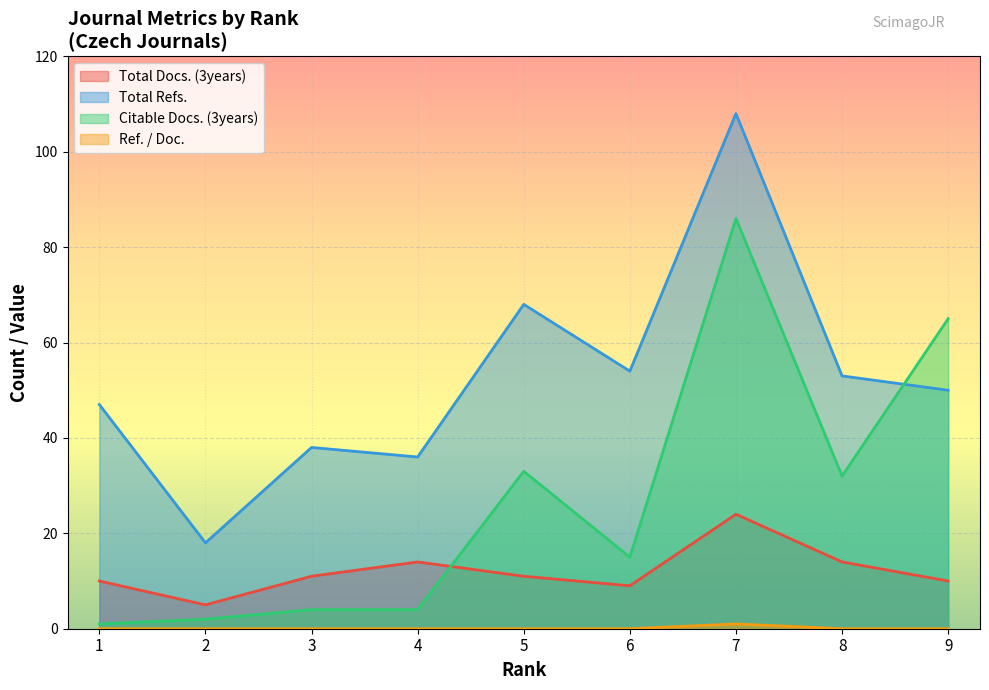

At how many categories does at least one series exceed 27?

8